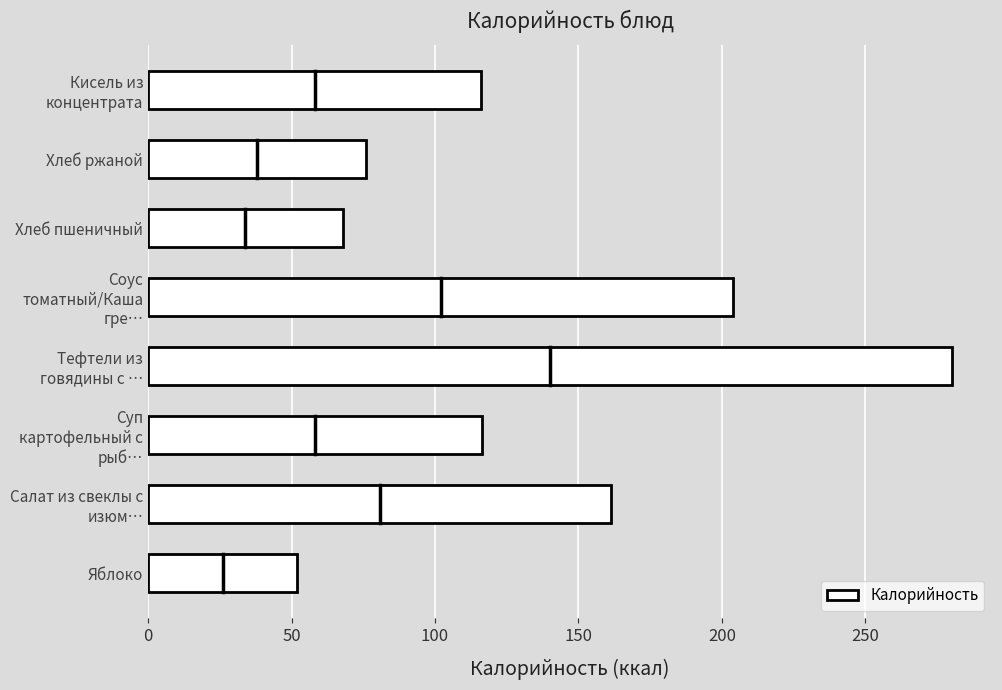

The chart shows a value of 161.5 at Салат из свеклы с изюм…. True or false?

True